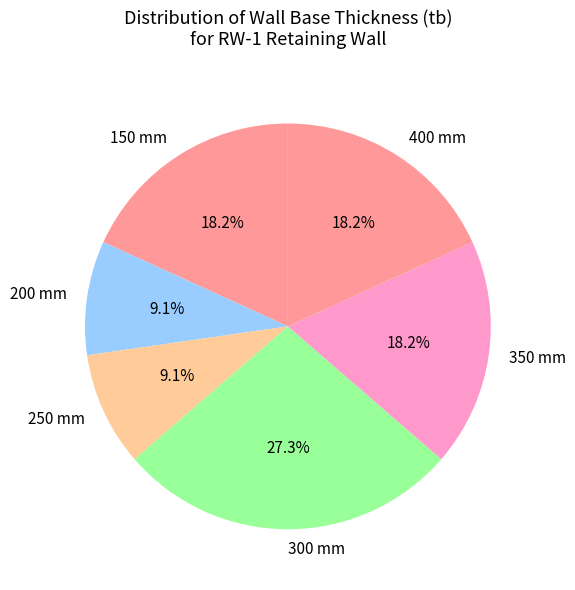

How many segments does this pie chart have?

6